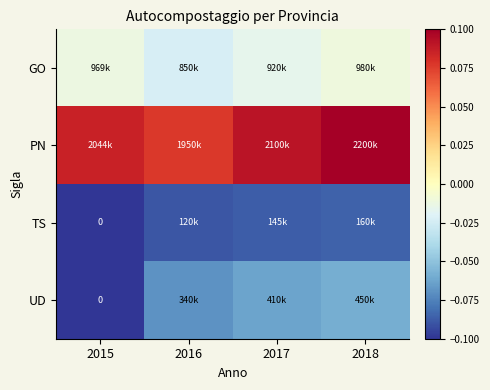

Which category has the lowest value across all series?

2015